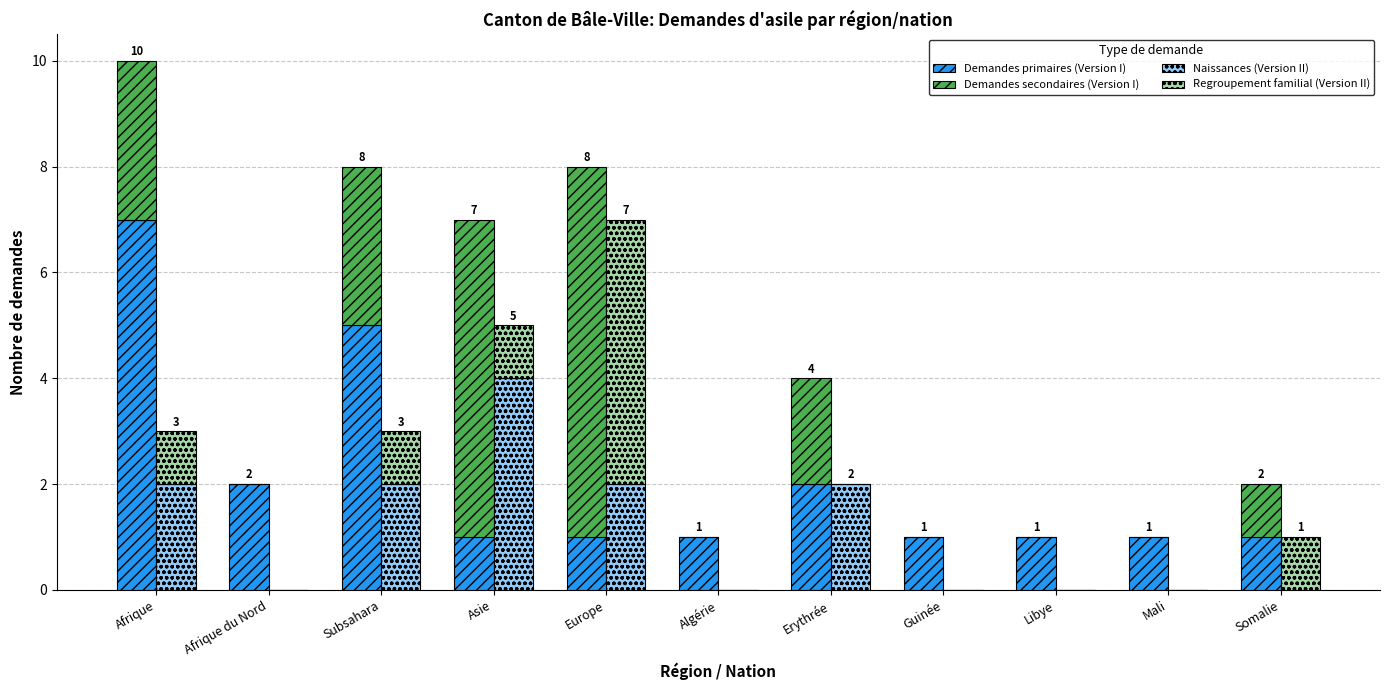

What is the difference between the maximum and minimum values in the Naissances (Version II) series?

4